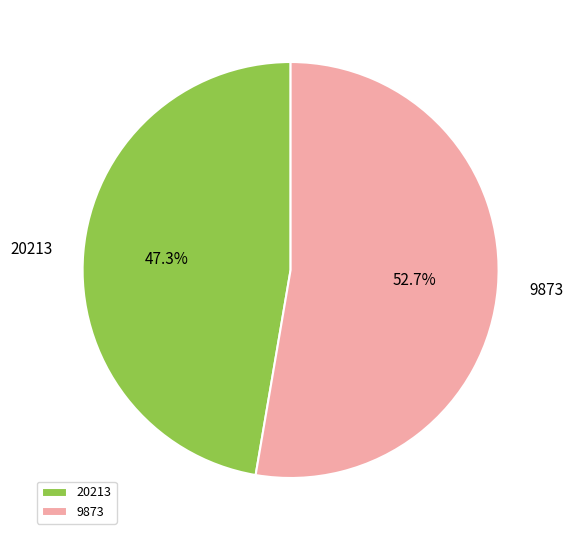

Combined, what portion of the pie is 20213 and 9873?

100.0%